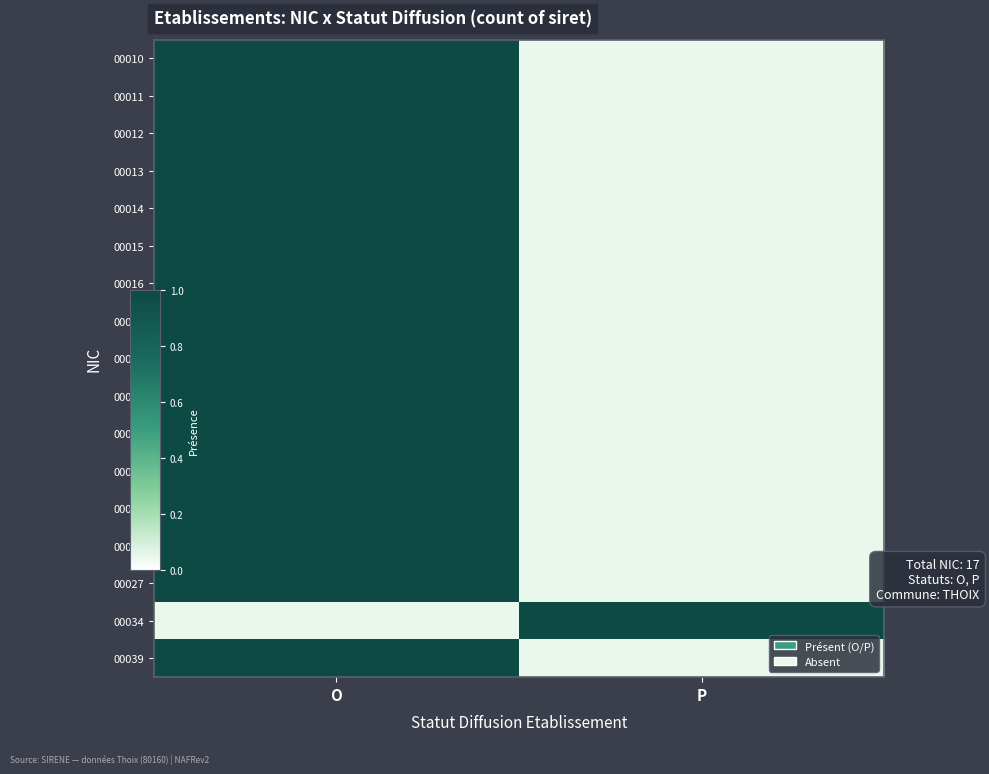

How many data points in 00034 are less than 1?

1